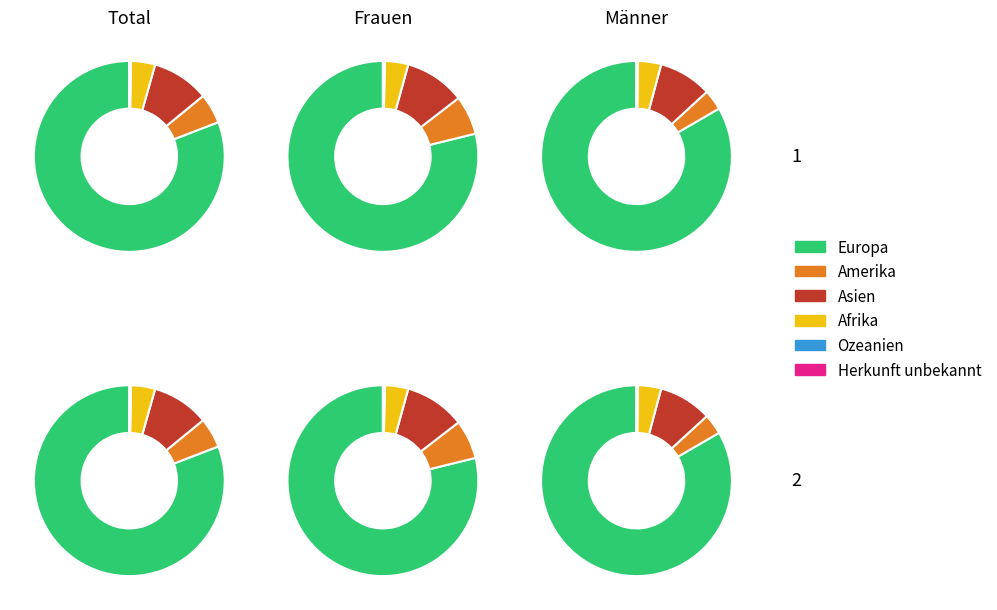

Rank the series by their maximum value, from highest to lowest.

Europa, Asien, Amerika, Afrika, Ozeanien, Herkunft unbekannt